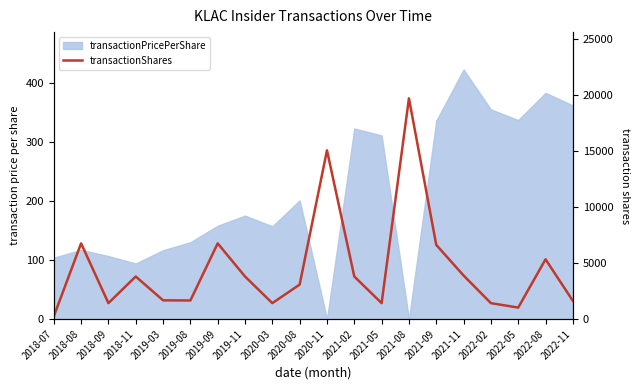

The value at 2022-11 is 2300. True or false?

False